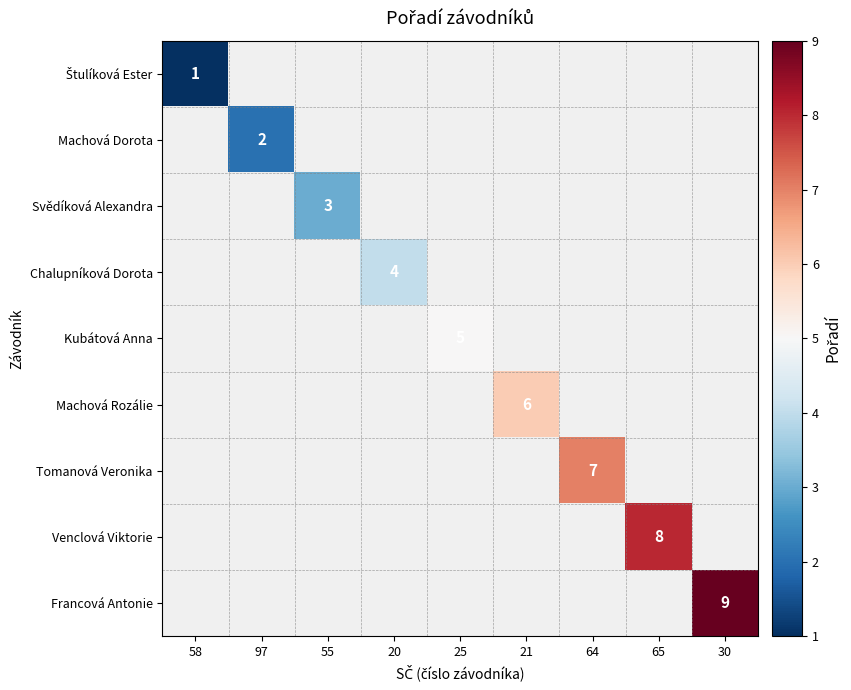

The value of Machová Dorota at 97 is 2. True or false?

True